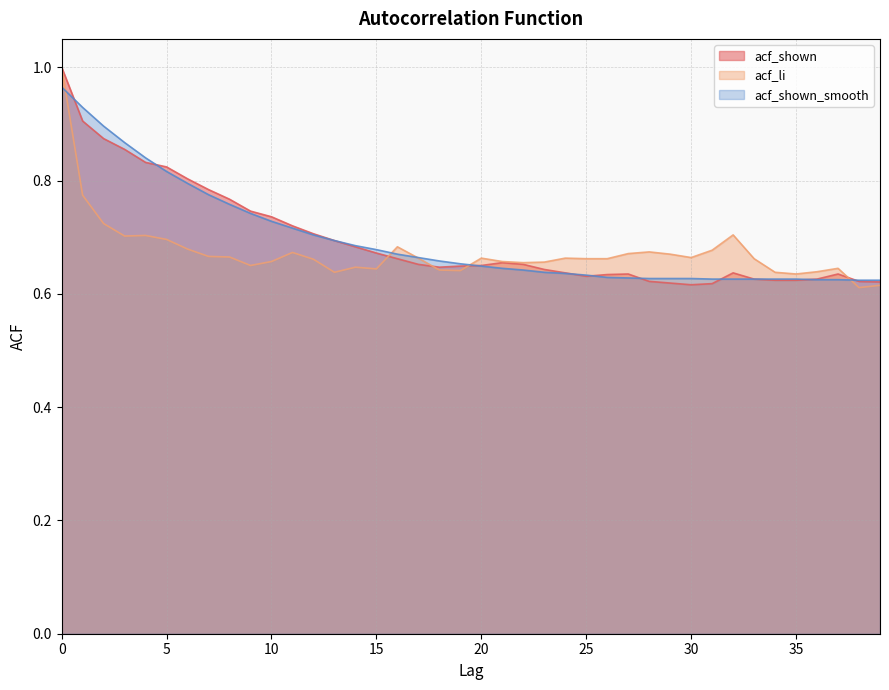

What is the difference between the second highest and second lowest values in the acf_li series?

0.2